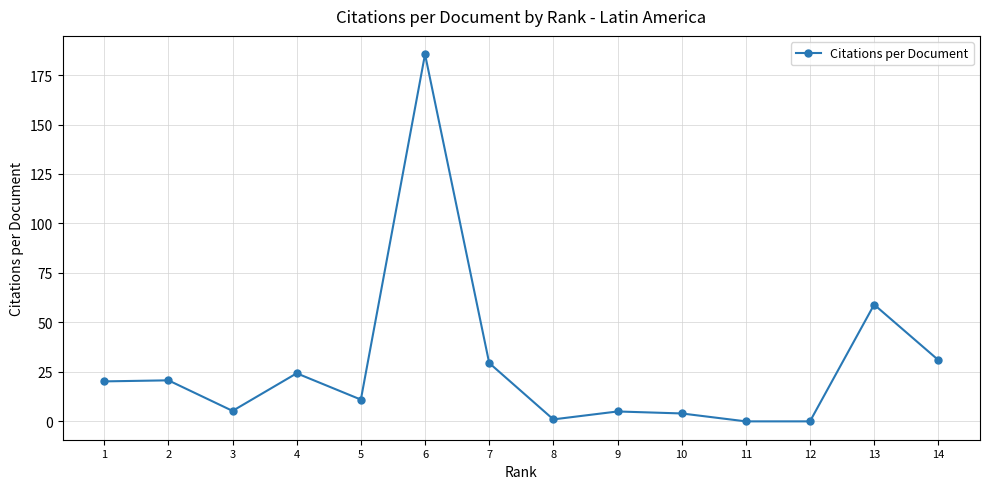

What is the difference between the maximum and minimum values?

185.5